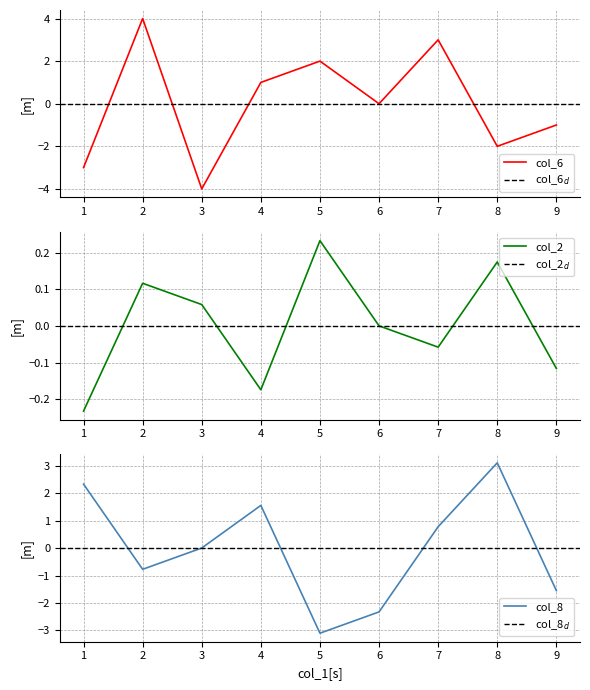

What is the difference between the maximum and minimum values in the col_2 series?

0.5